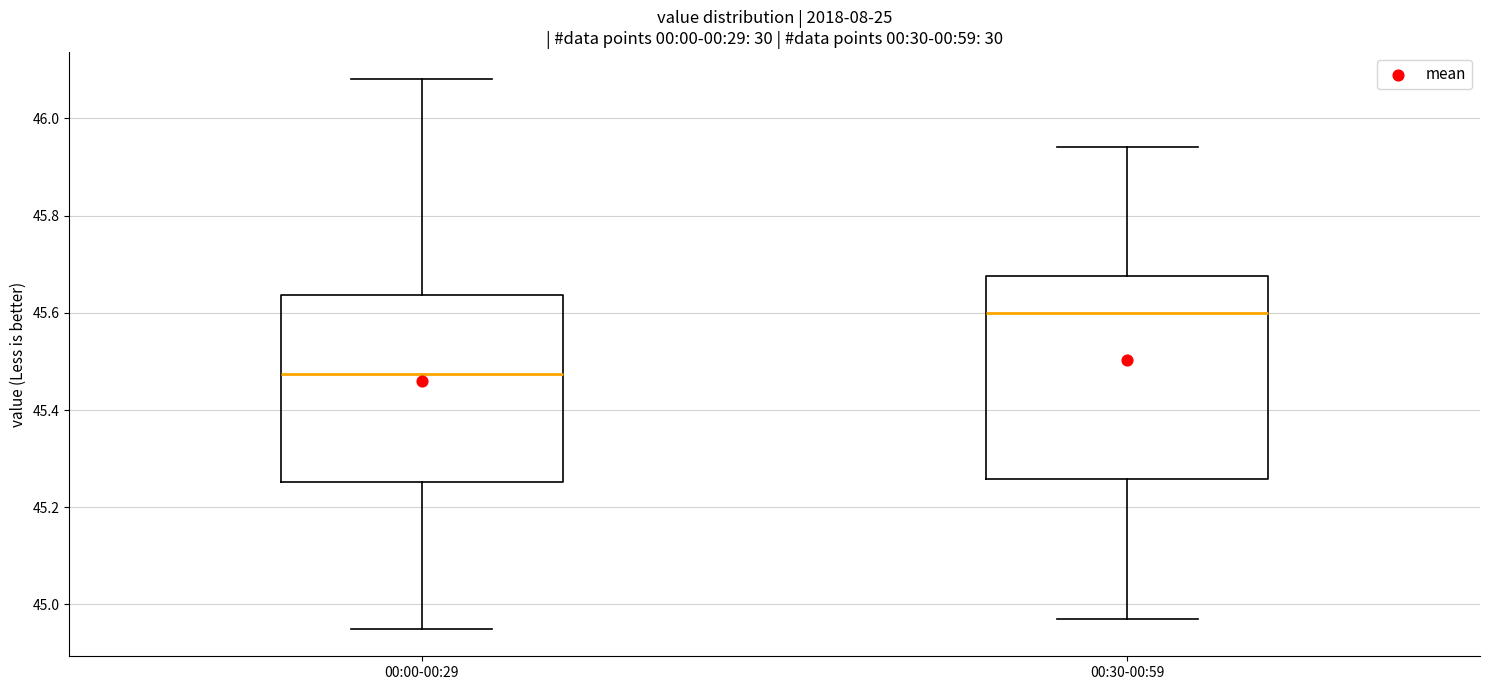

Reading left to right, read every box against the y-axis: the position of its median line, the range the box covers, and the ends of its whiskers. The values are not printed on the chart, so give them approximately, as read against the axis.

00:00-00:29: median 45.48, box 45.26 to 45.64, whiskers 44.96 to 46.08
00:30-00:59: median 45.60, box 45.26 to 45.68, whiskers 44.98 to 45.94